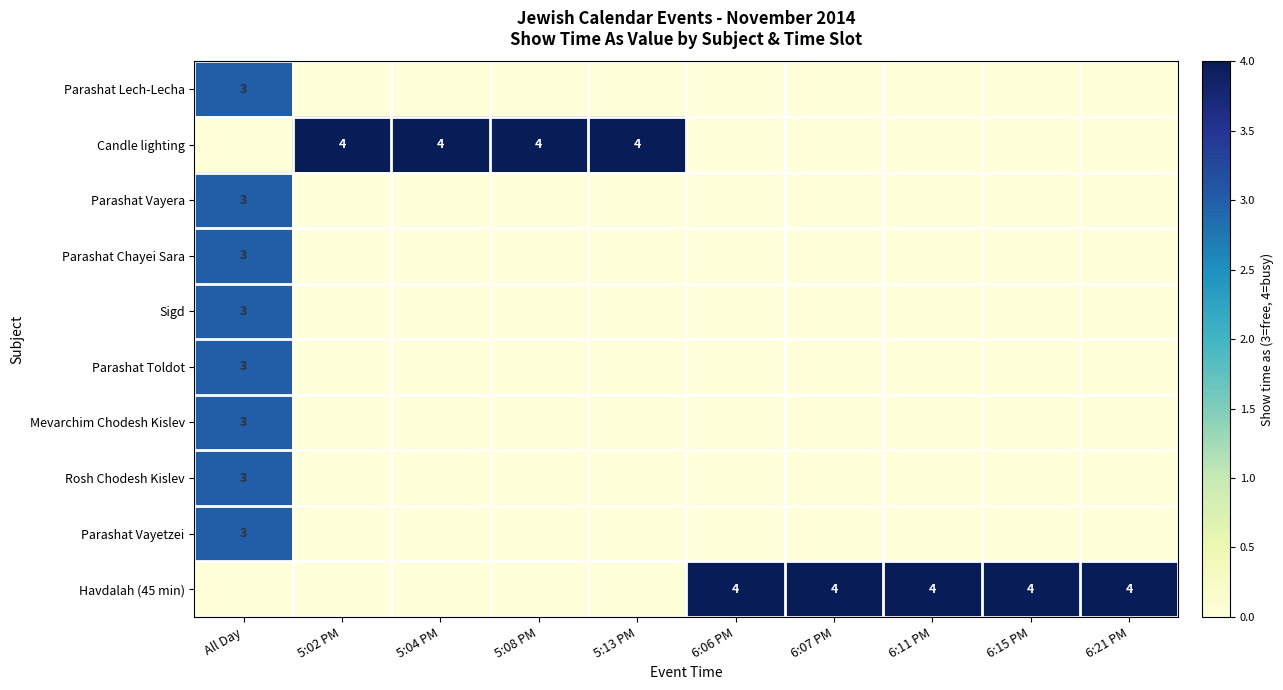

Is it true that Parashat Vayera equals 1 at All Day?

False